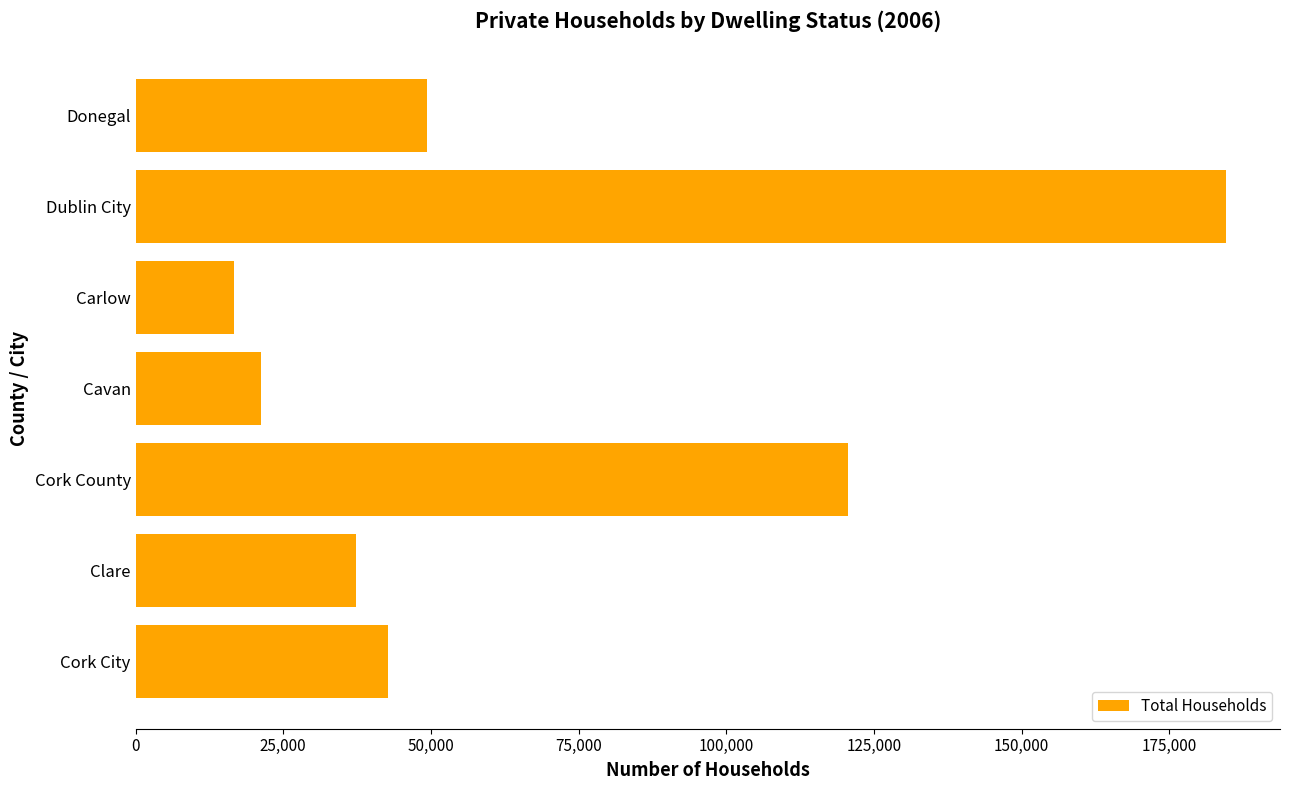

List the labels in order of value, smallest first.

Carlow, Cavan, Clare, Cork City, Donegal, Cork County, Dublin City